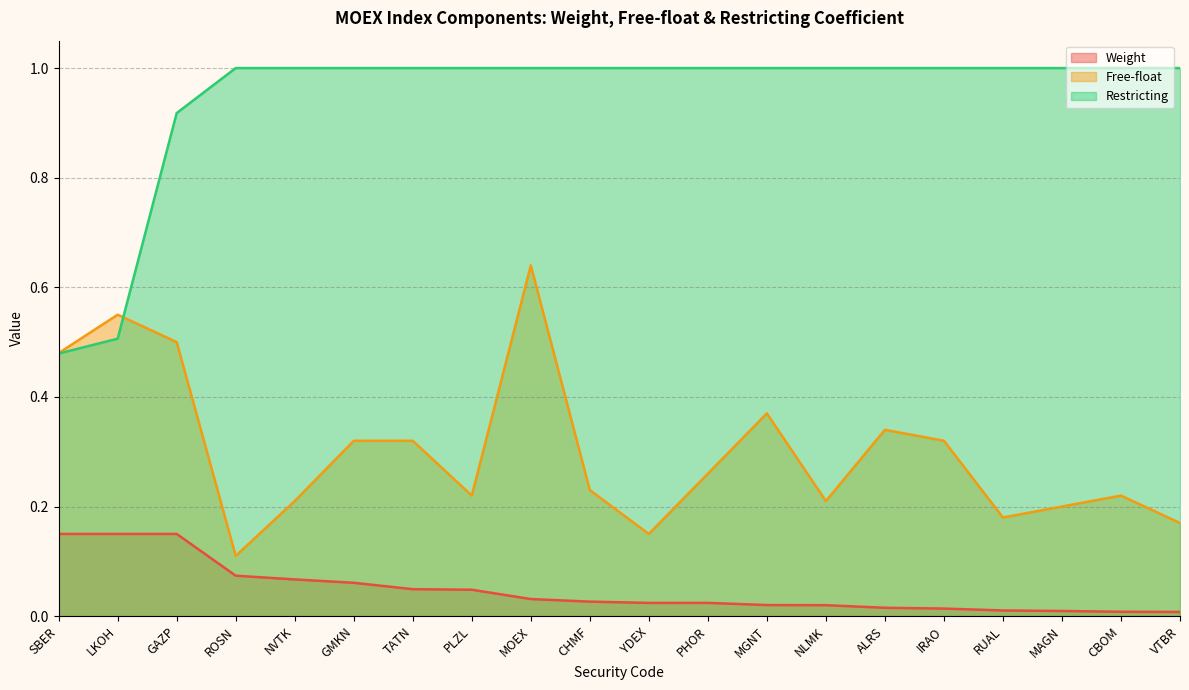

Rank the series by their average value, from highest to lowest.

Restricting, Free-float, Weight